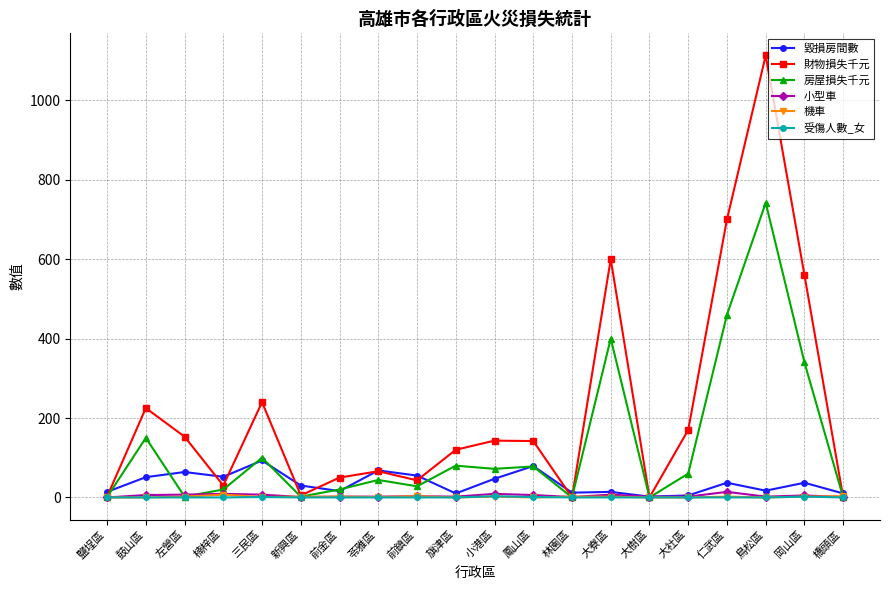

What is the sum of all 毀損房間數 values?

713